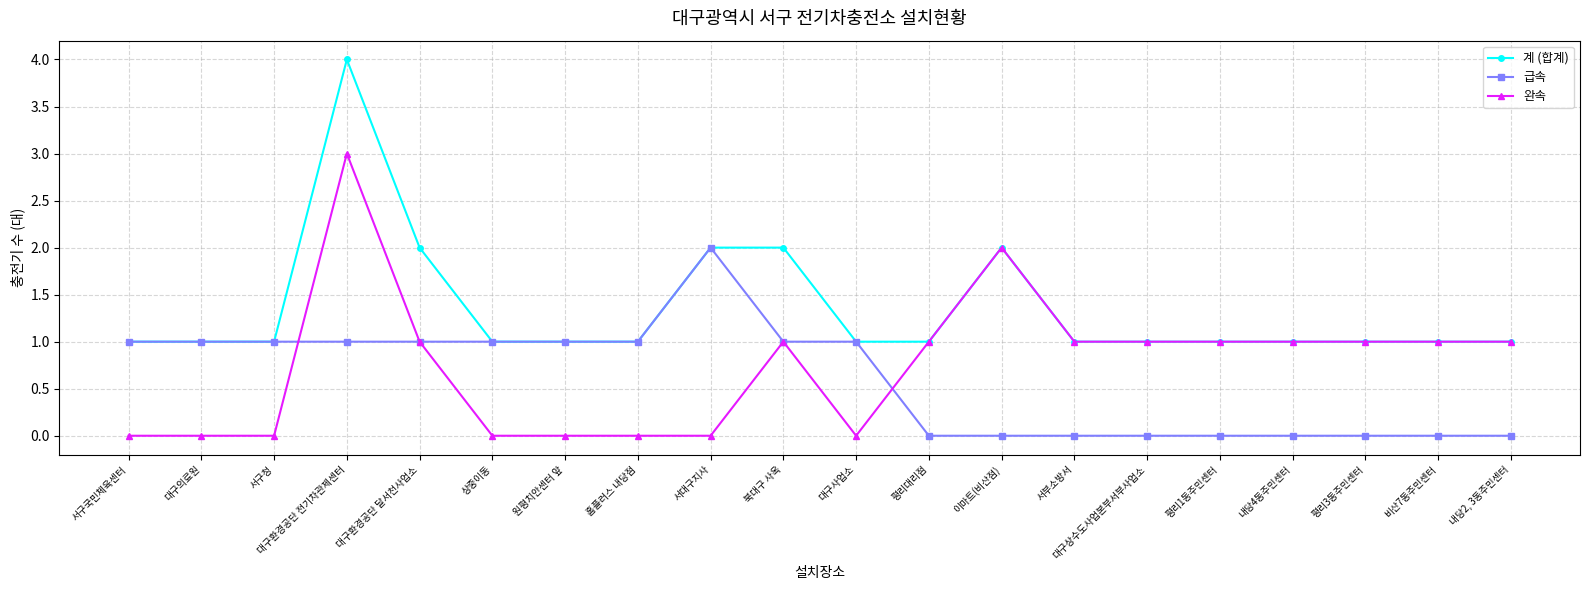

Does the chart display data point markers on the line(s)?

Yes